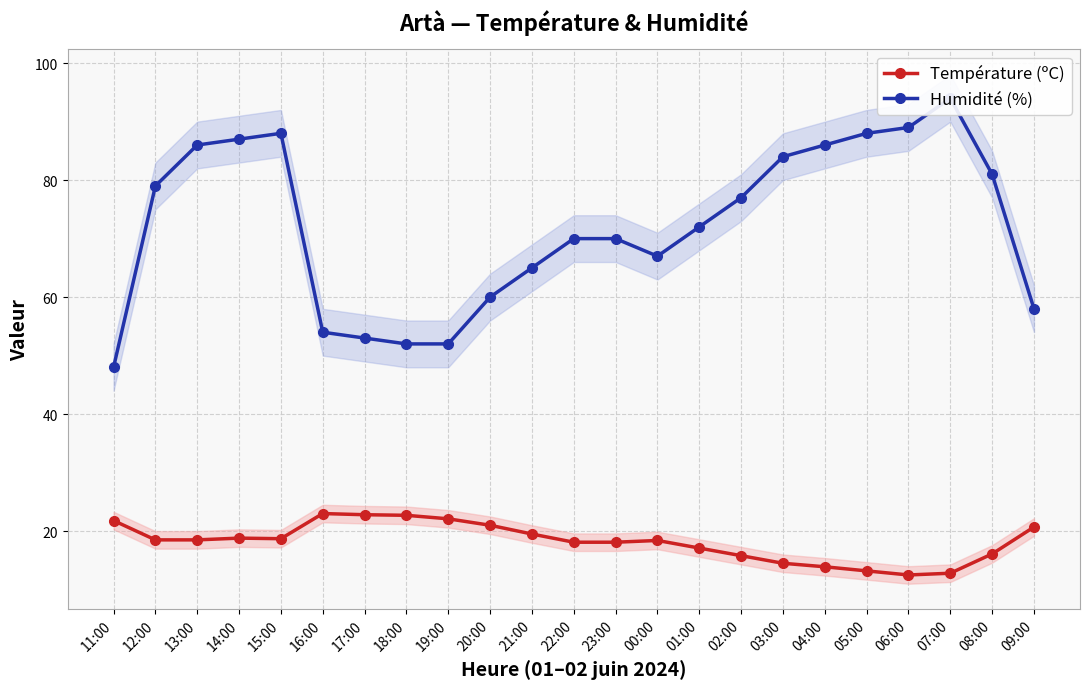

Reading right to left, list all the values displayed in this chart.

Température (ºC): 20.7	16.1	12.8	12.5	13.2	13.9	14.5	15.8	17.1	18.4	18.1	18.1	19.5	21.0	22.1	22.7	22.8	23.0	18.7	18.8	18.5	18.5	21.8
Humidité (%): 58.0	81.0	94.0	89.0	88.0	86.0	84.0	77.0	72.0	67.0	70.0	70.0	65.0	60.0	52.0	52.0	53.0	54.0	88.0	87.0	86.0	79.0	48.0